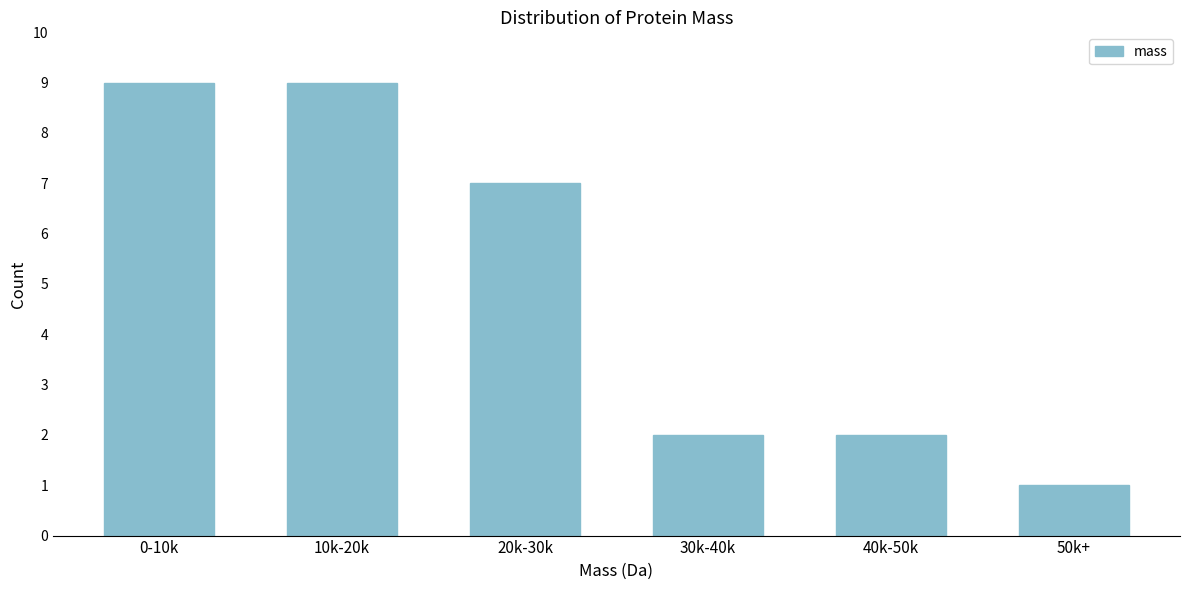

Reading right to left, transcribe all the data shown in this chart.

1	2	2	7	9	9